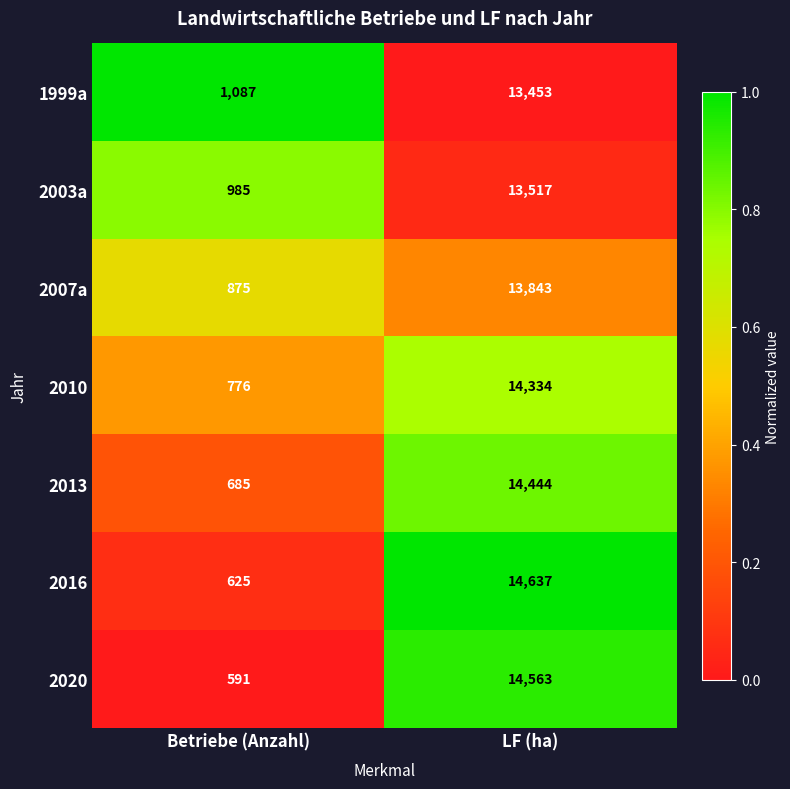

What is the approximate value of 2003a at LF (ha)?

13517